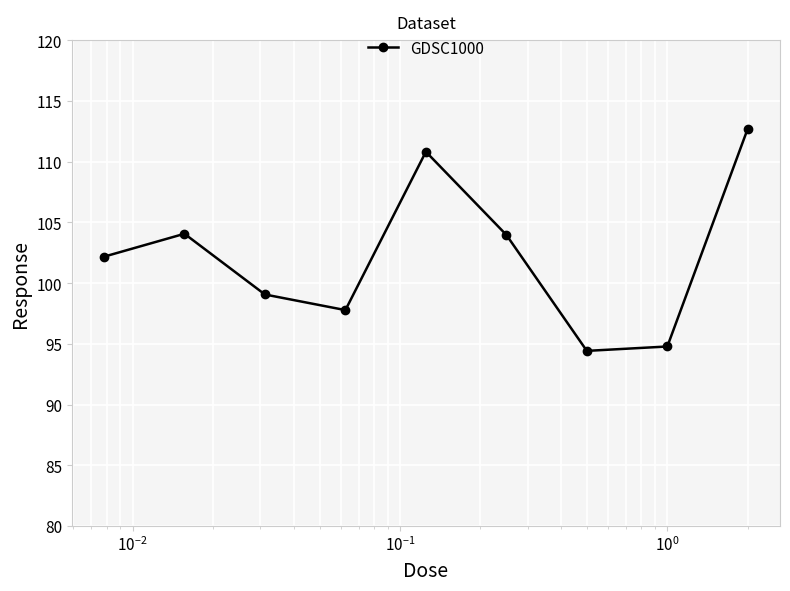

What is the value of the 7th point from the left?

94.4